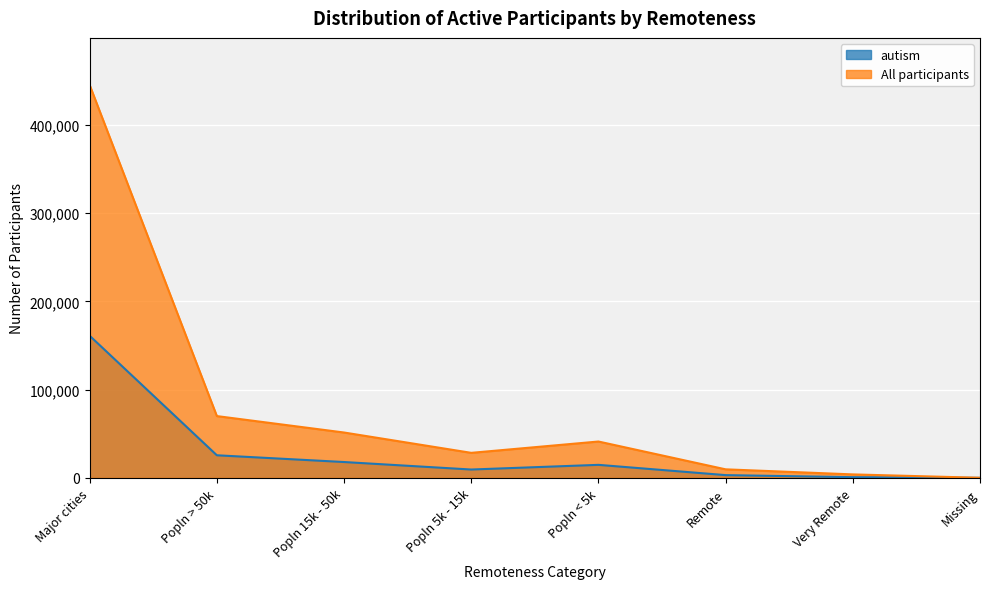

What is the label of the 3rd point from the left?

Popln 15k - 50k